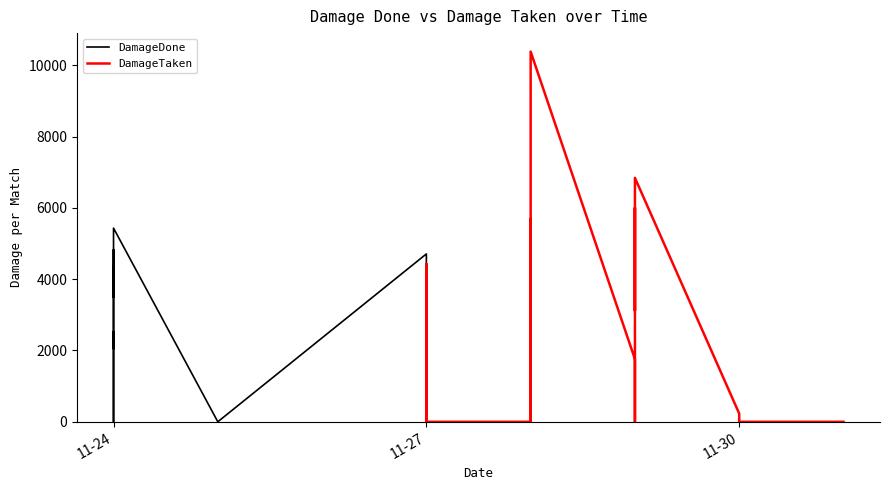

How many interior local valleys does the DamageDone series have?

7